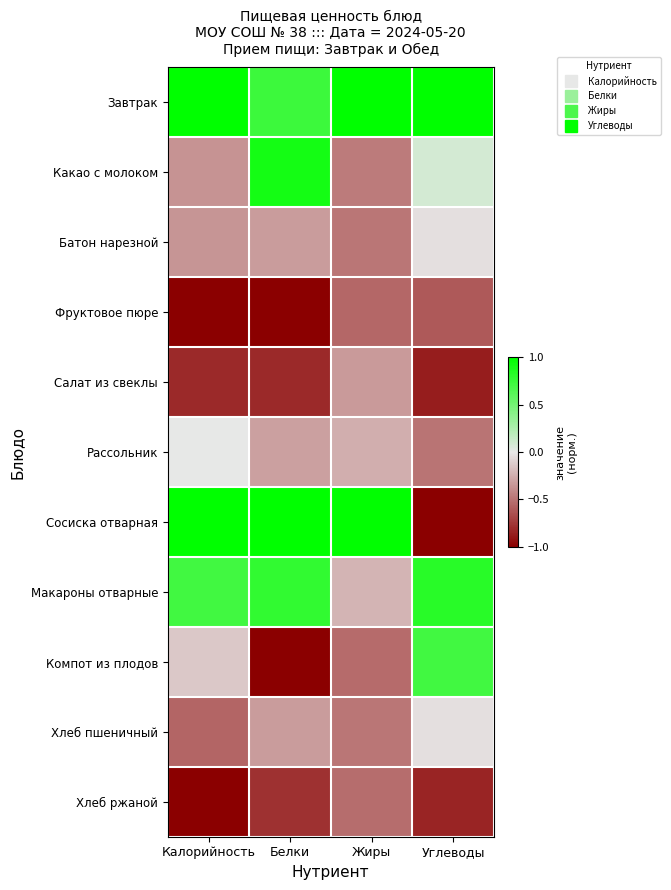

Reading right to left, list all the values displayed in this chart.

Завтрак: Углеводы=1.0	Жиры=1.0	Белки=0.7	Калорийность=1.0
Какао с молоком: Углеводы=0.1	Жиры=-0.5	Белки=0.9	Калорийность=-0.4
Батон нарезной: Углеводы=-0.0	Жиры=-0.5	Белки=-0.3	Калорийность=-0.4
Фруктовое пюре: Углеводы=-0.6	Жиры=-0.5	Белки=-1.0	Калорийность=-1.0
Салат из свеклы: Углеводы=-0.9	Жиры=-0.3	Белки=-0.8	Калорийность=-0.8
Рассольник: Углеводы=-0.5	Жиры=-0.2	Белки=-0.3	Калорийность=0.0
Сосиска отварная: Углеводы=-1.0	Жиры=1.0	Белки=1.0	Калорийность=1.0
Макароны отварные: Углеводы=0.8	Жиры=-0.2	Белки=0.8	Калорийность=0.7
Компот из плодов: Углеводы=0.7	Жиры=-0.5	Белки=-1.0	Калорийность=-0.1
Хлеб пшеничный: Углеводы=-0.0	Жиры=-0.5	Белки=-0.3	Калорийность=-0.6
Хлеб ржаной: Углеводы=-0.8	Жиры=-0.5	Белки=-0.8	Калорийность=-1.0